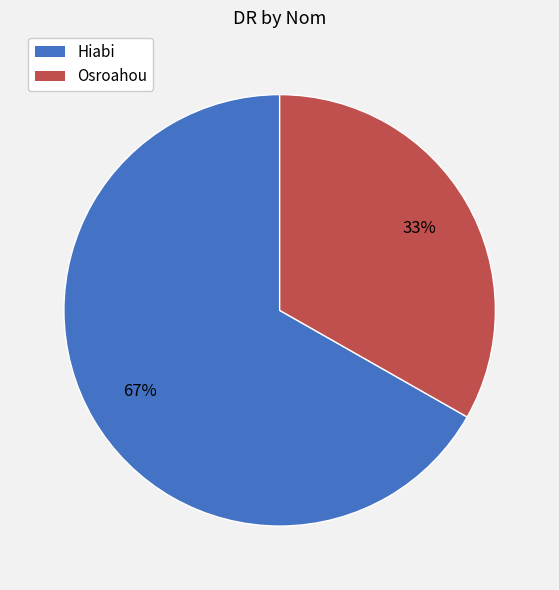

Which category has the biggest portion of the pie?

Hiabi